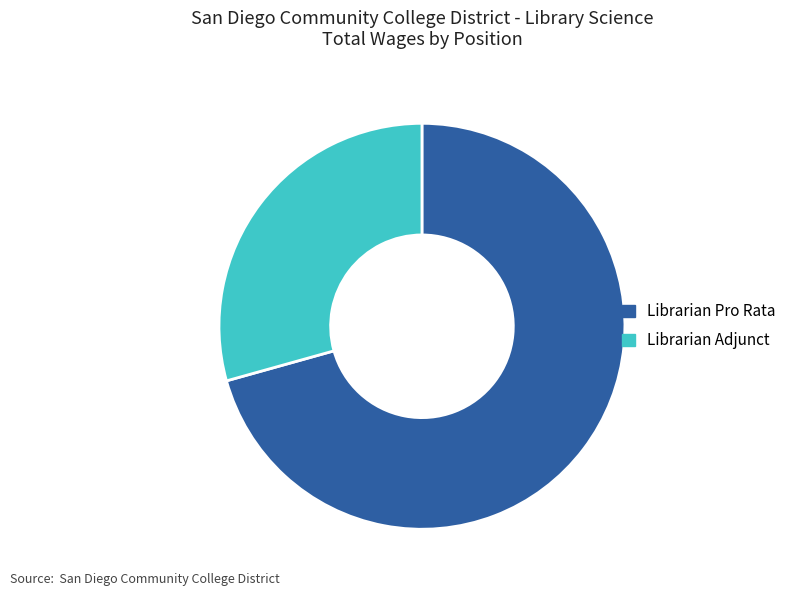

Is the sum of Librarian Pro Rata and Librarian Adjunct greater than half?

Yes